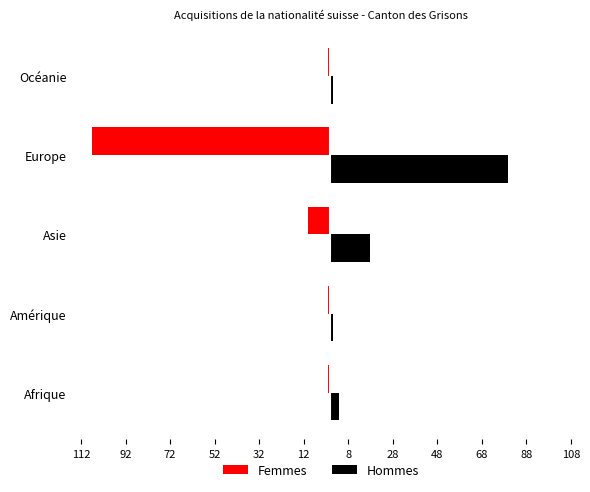

What are all the series names shown in the legend?

Femmes, Hommes